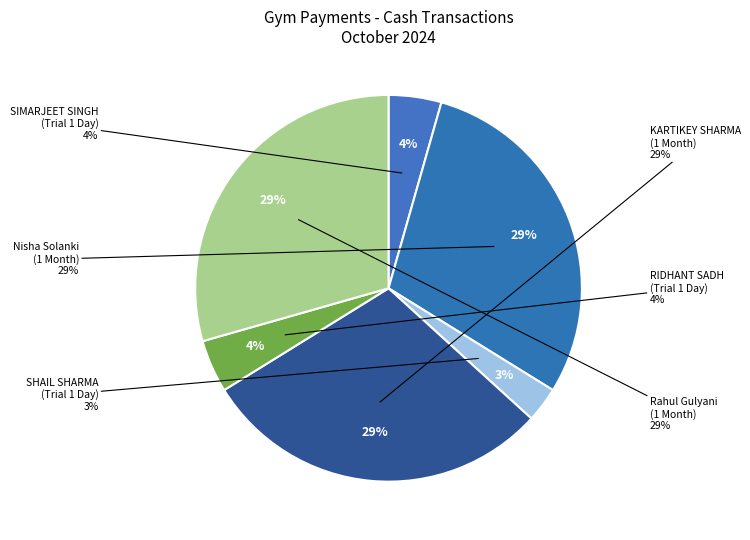

The SHAIL SHARMA
(Trial 1 Day) slice represents 1% of the pie. True or false?

False